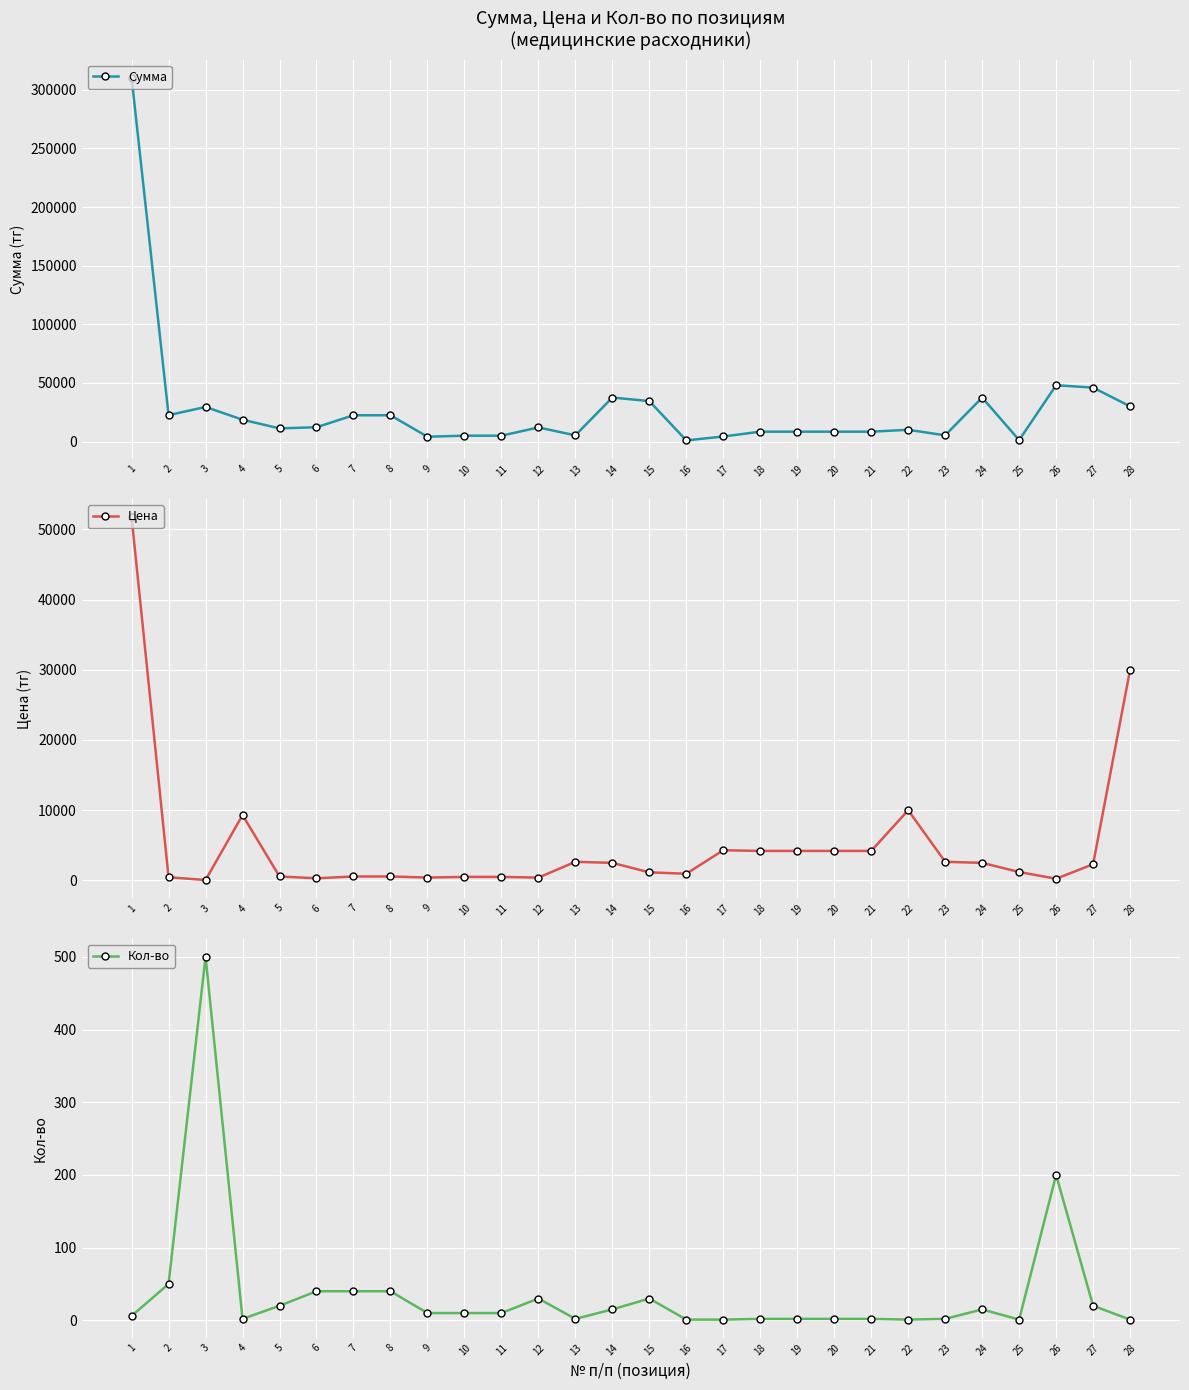

True or false: Цена and Сумма intersect in this chart.

False